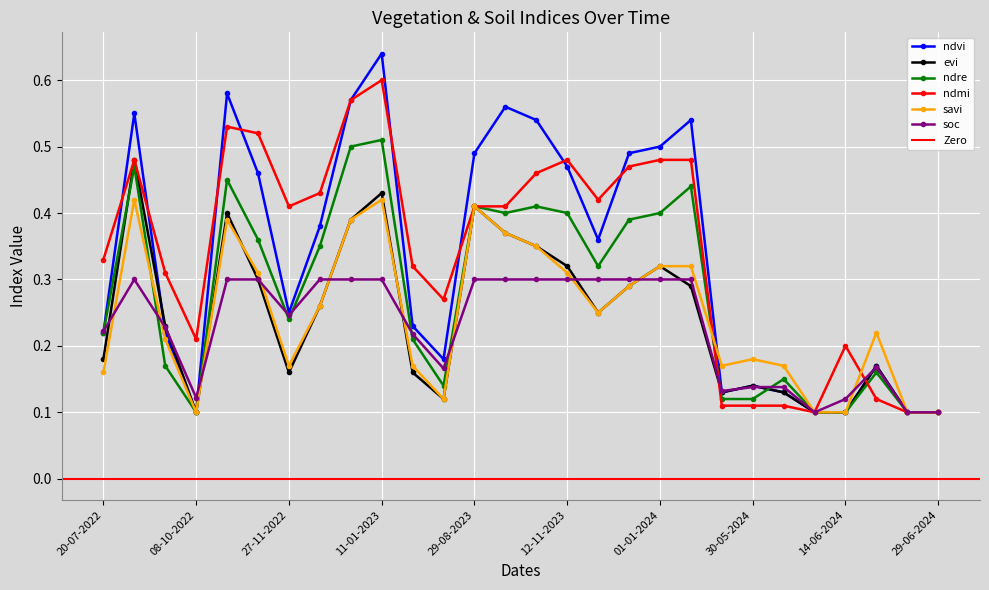

List the labels in order of soc value, smallest first.

09-06-2024, 24-06-2024, 29-06-2024, 14-06-2024, 08-10-2022, 25-05-2024, 30-05-2024, 04-06-2024, 10-07-2023, 19-06-2024, 20-06-2023, 20-07-2022, 23-09-2022, 27-11-2022, 03-09-2022, 28-10-2022, 12-11-2022, 12-12-2022, 01-01-2023, 11-01-2023, 29-08-2023, 13-10-2023, 28-10-2023, 12-11-2023, 27-11-2023, 12-12-2023, 01-01-2024, 11-01-2024